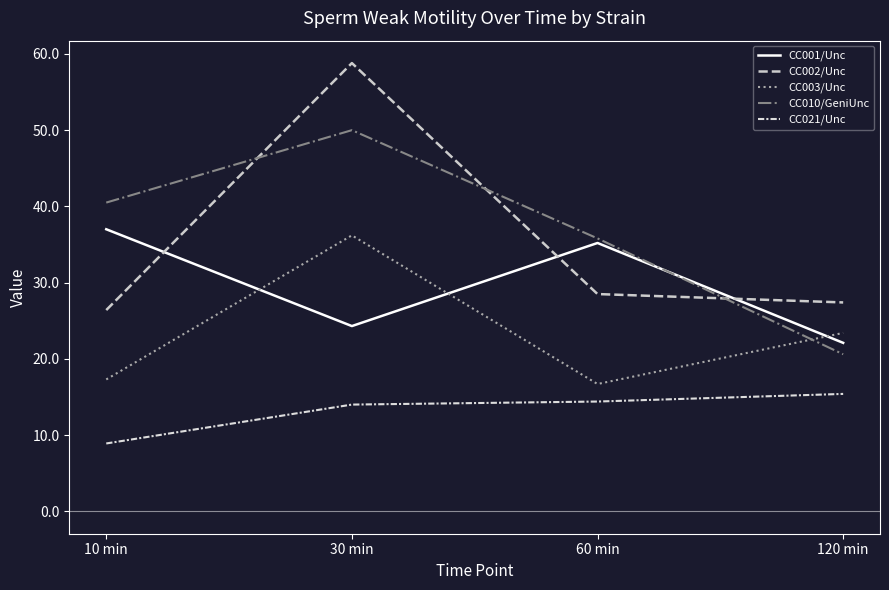

How many interior local peaks does the CC010/GeniUnc series have?

1